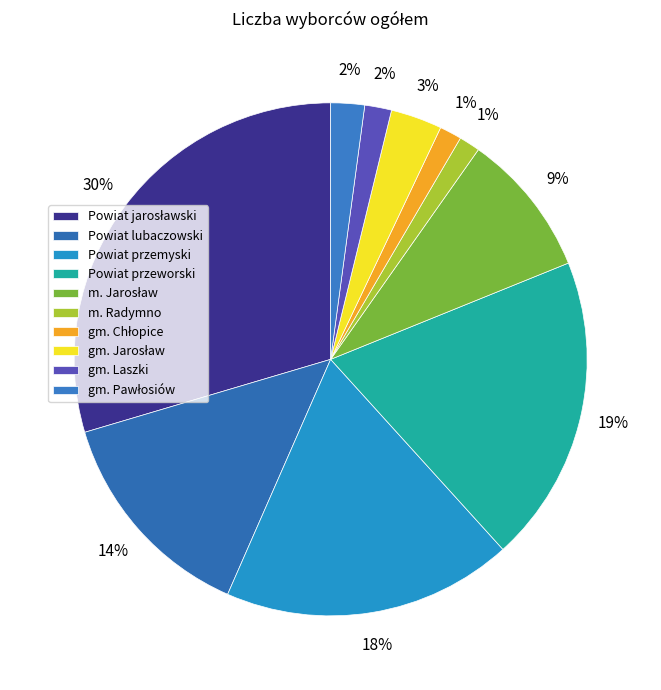

Which category has the smallest portion of the pie?

m. Radymno